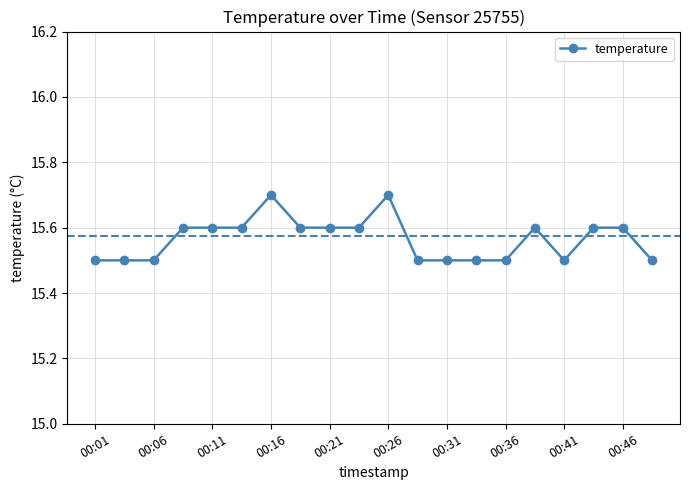

Reading right to left, extract all data points from this chart.

15.5	15.6	15.6	15.5	15.6	15.5	15.5	15.5	15.5	15.7	15.6	15.6	15.6	15.7	15.6	15.6	15.6	15.5	15.5	15.5